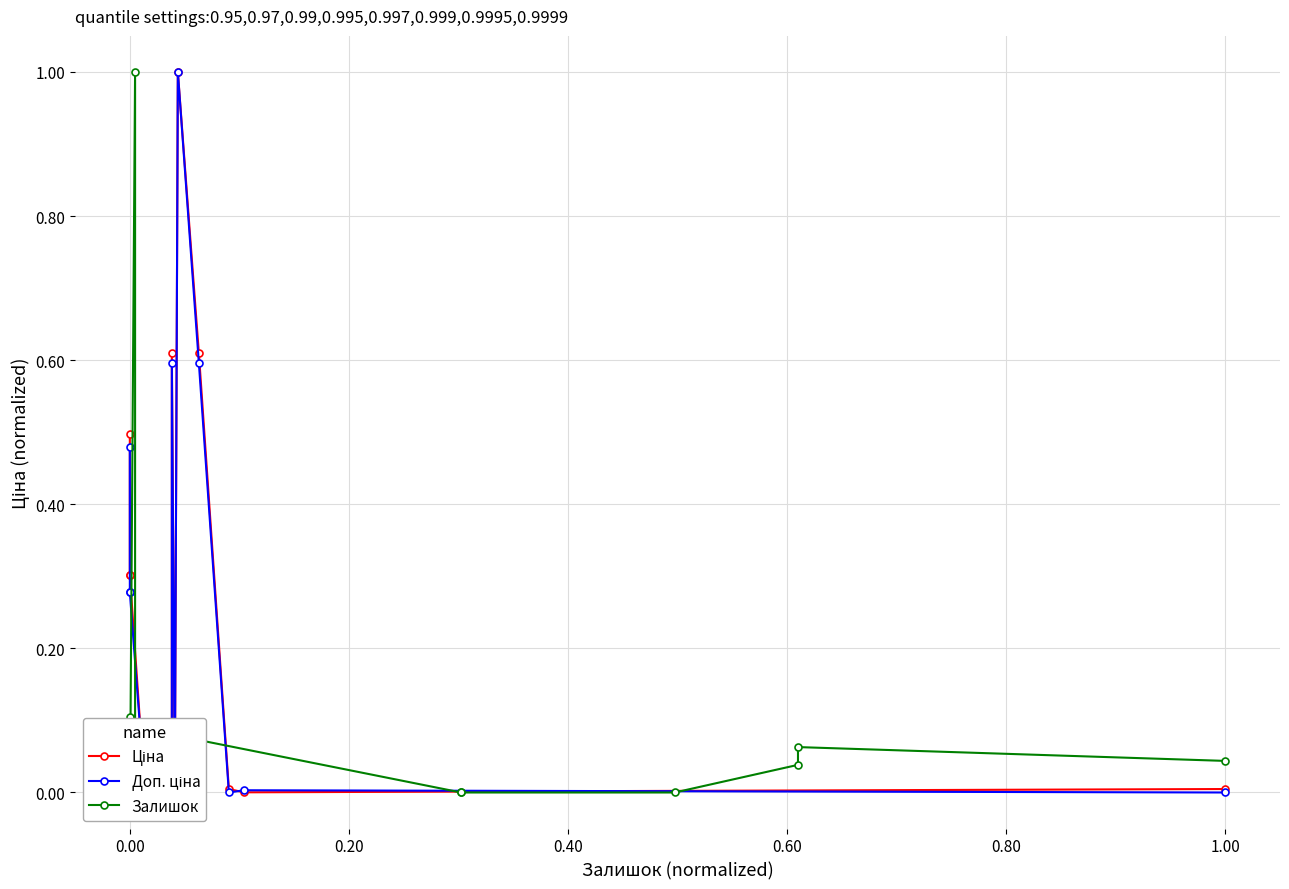

How many data points does each series have?

15